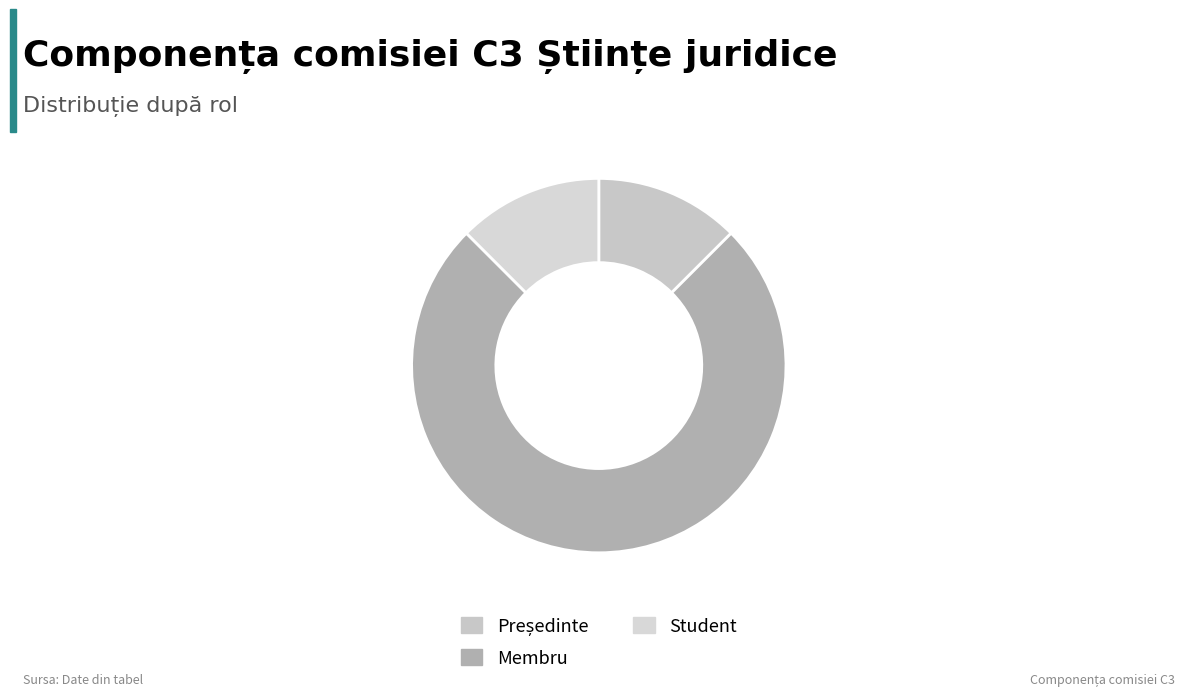

Count the number of slices in the pie.

3